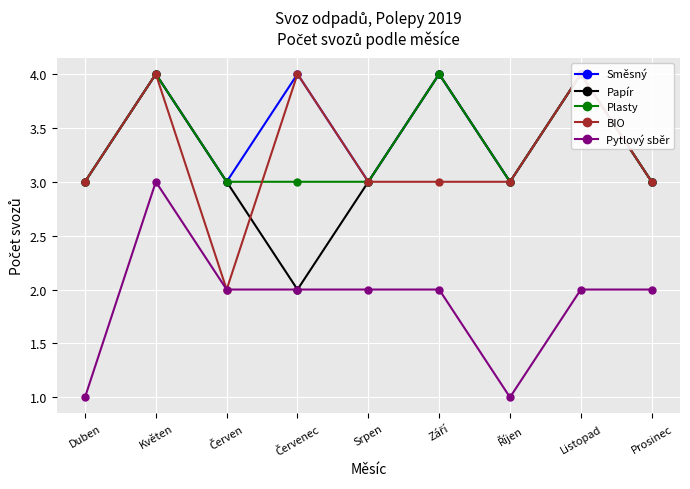

At which category is the sum across all series the highest?

Květen